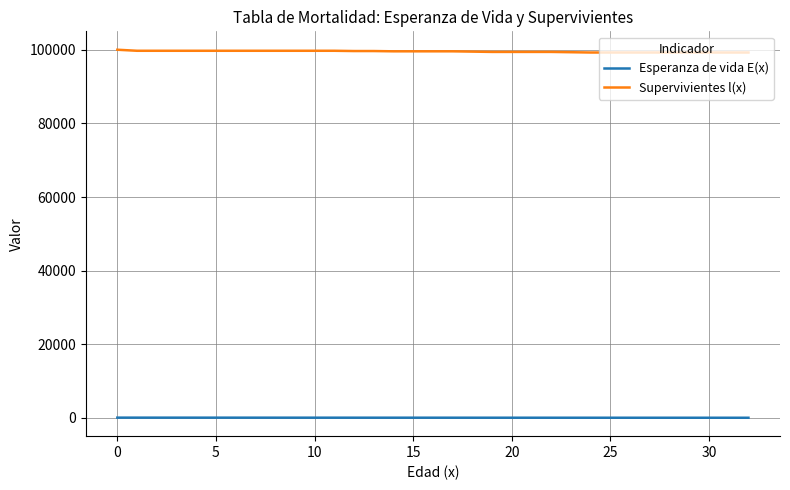

Count the number of categories in the chart.

33